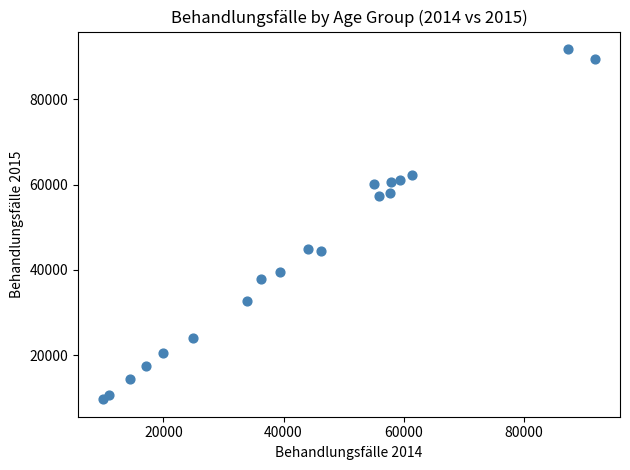

What is the range of Y values (max minus min)?

82015